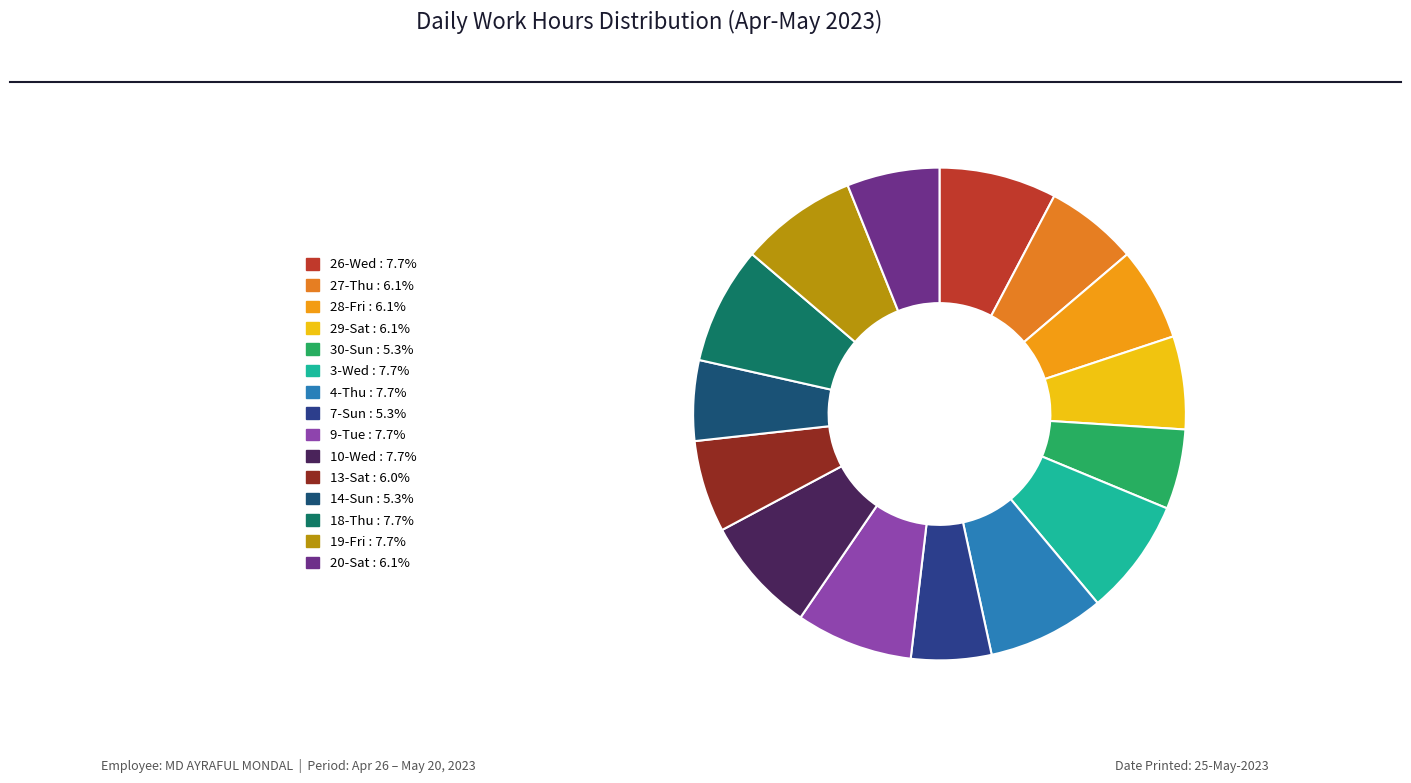

The 20-Sat slice represents 1% of the pie. True or false?

False